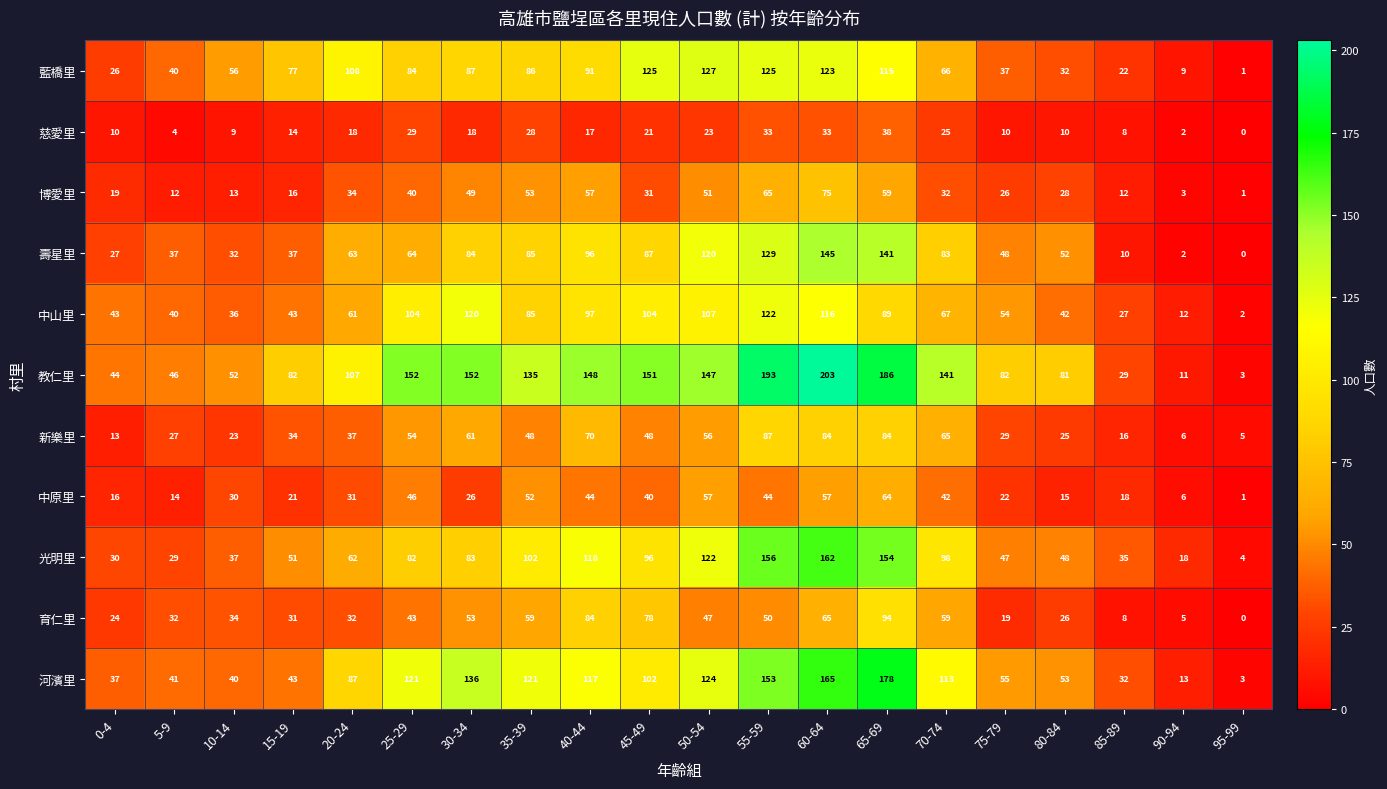

Which series has the widest spread of values?

教仁里